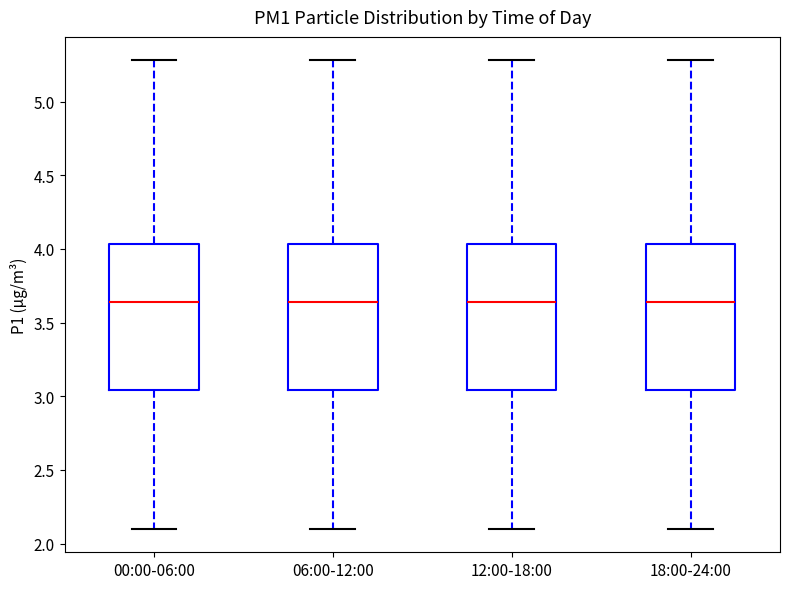

Where does the lower whisker of the box for 18:00-24:00 end on the y-axis? The values are not printed on the chart, so give them approximately, as read against the axis.

2.10